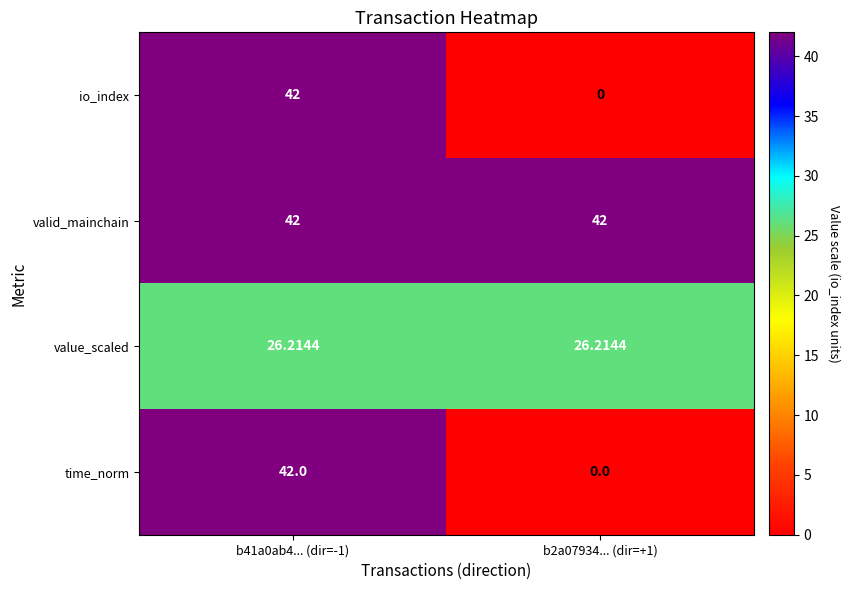

Which series has the largest total across all categories?

valid_mainchain